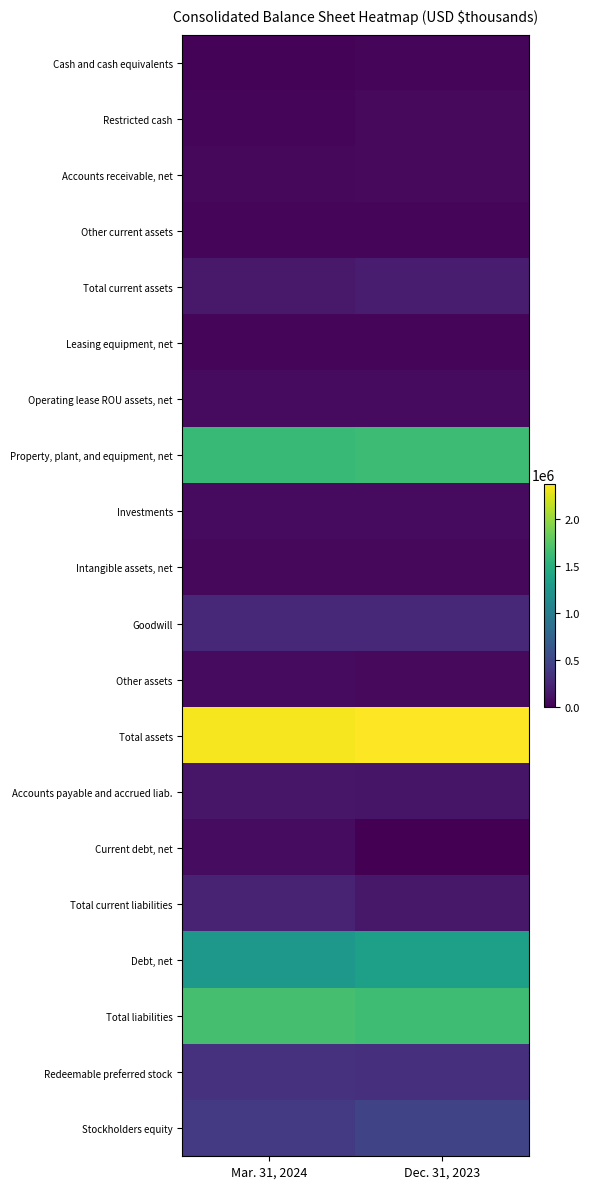

What is the spread (max minus min) of values at Dec. 31, 2023?

2379609